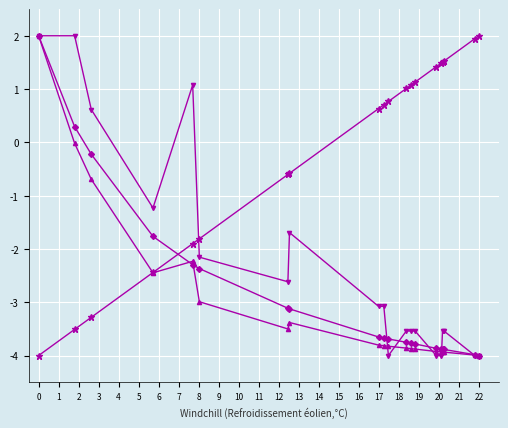

What is the smallest value displayed?

-4.0